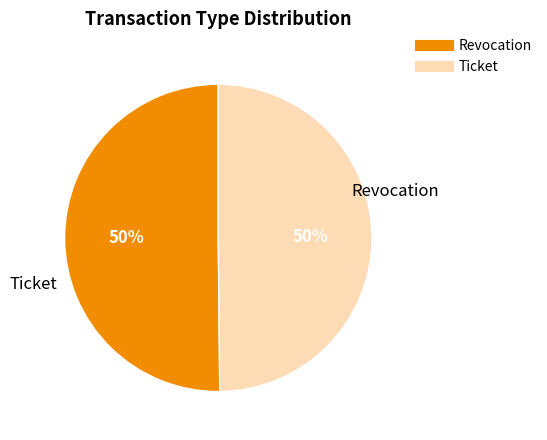

Combined, do Ticket and Revocation account for over 50%?

Yes